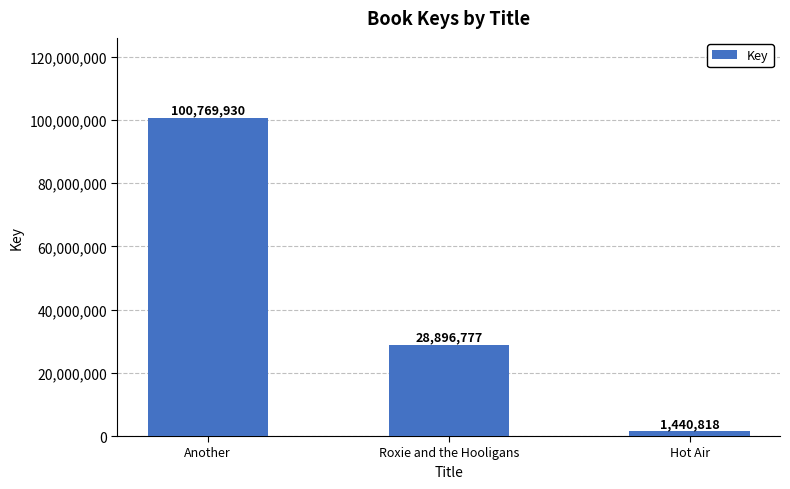

What is the value of the 1st bar from the left?

100769930